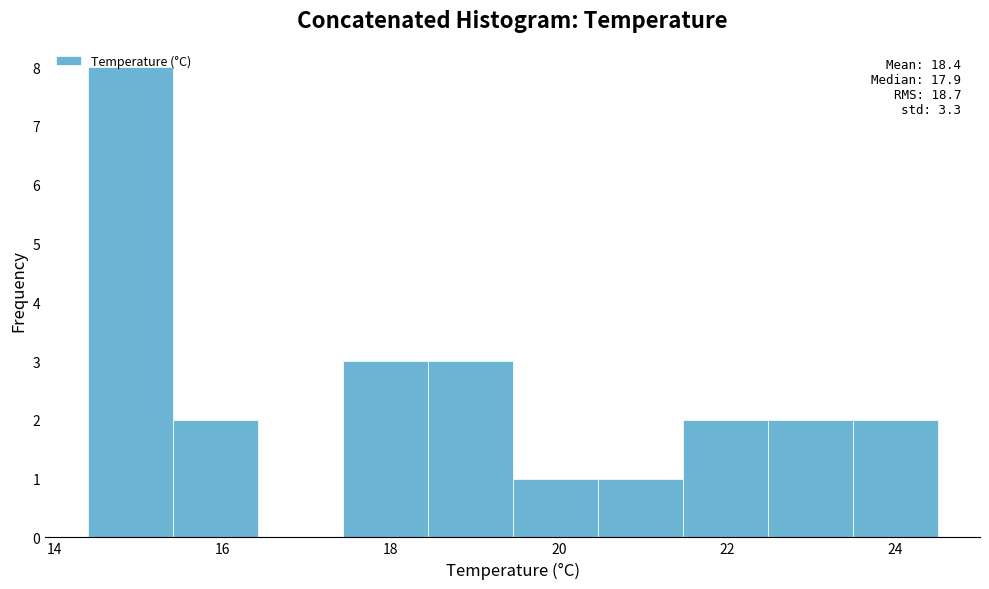

Which range on the x-axis has the tallest bar?

14.4 to 15.4